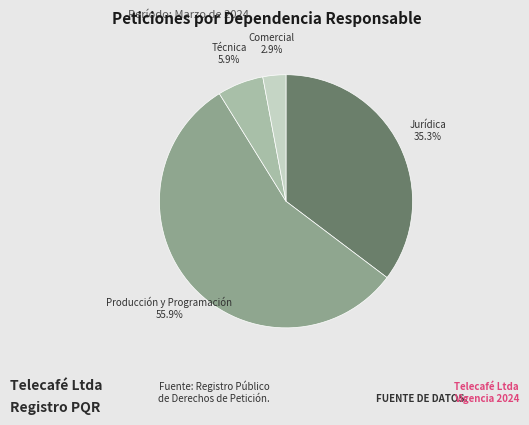

Between Técnica and Comercial, which is larger?

Técnica